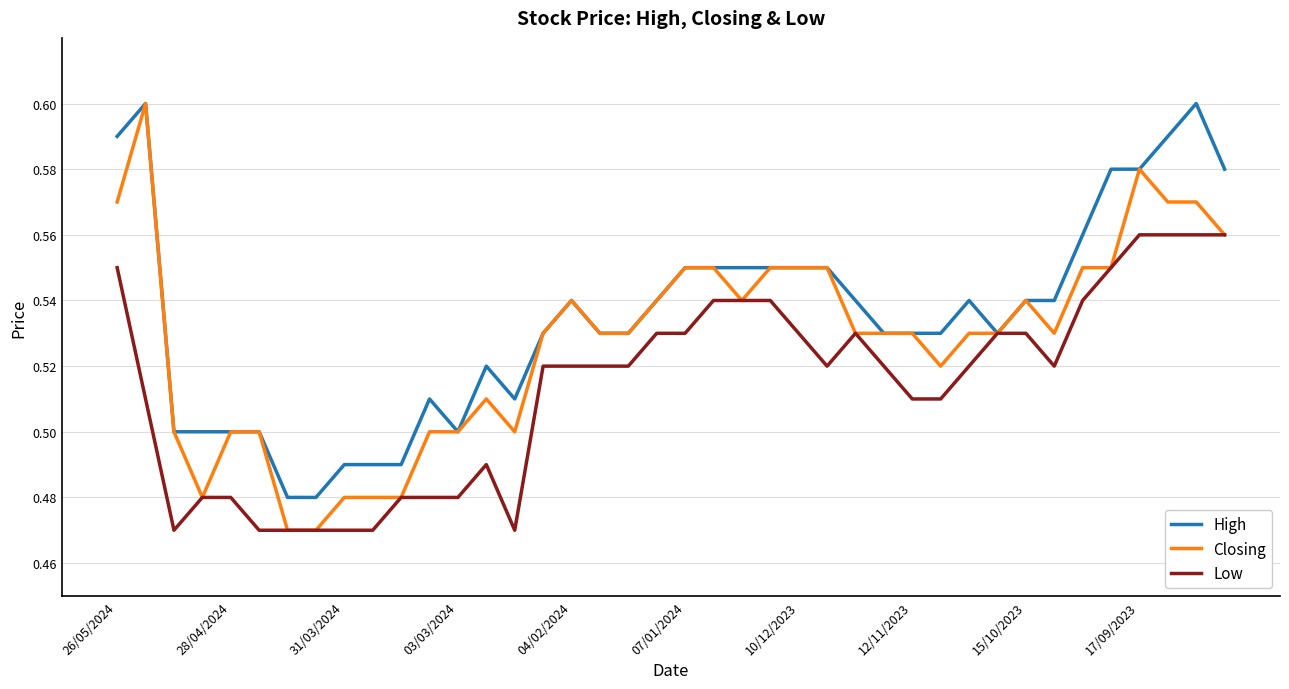

Which series has the widest spread of values?

Closing